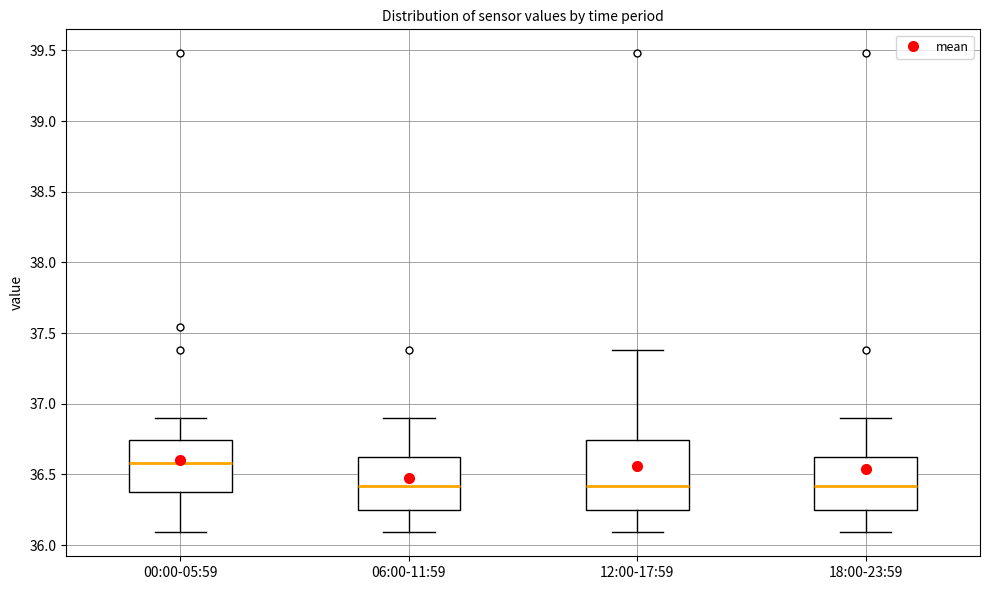

Comparing the boxes themselves (not the whiskers), which one is the tallest?

12:00-17:59